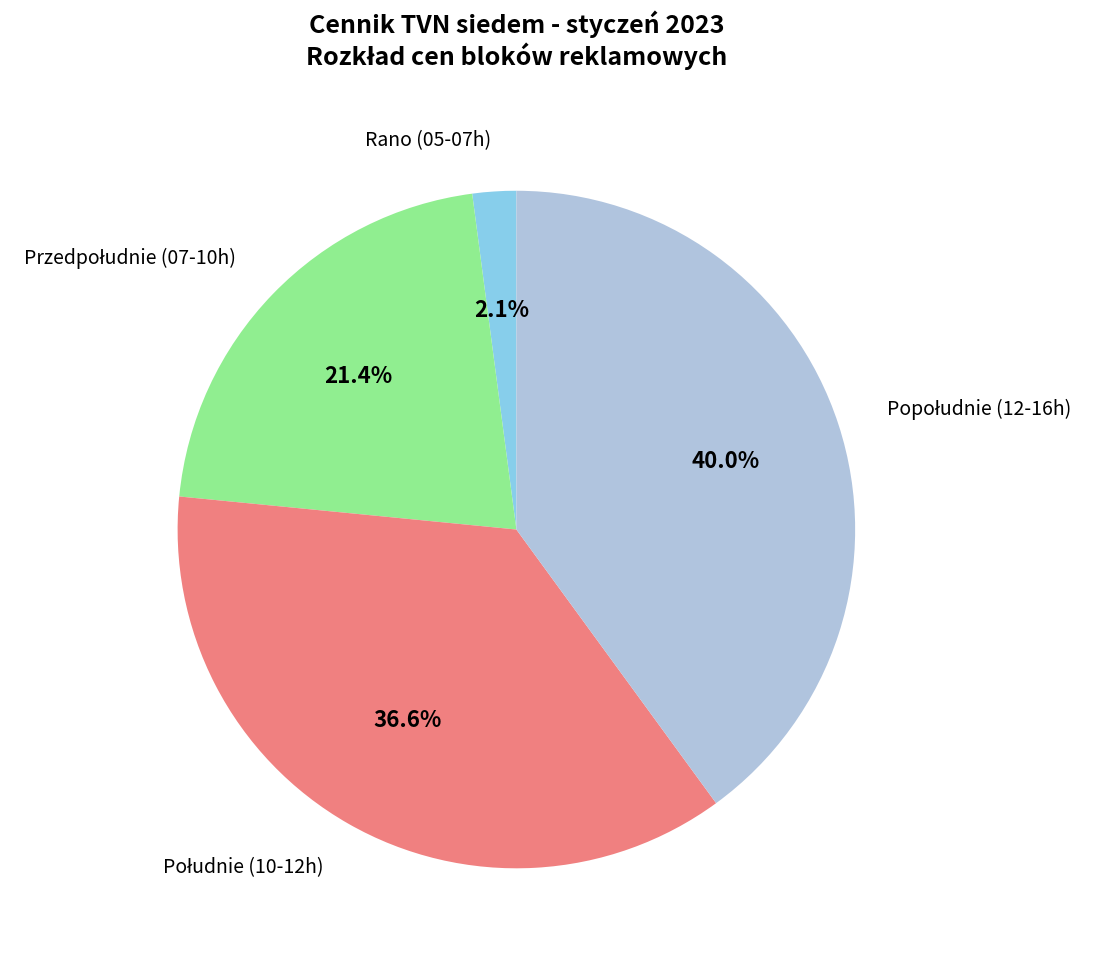

Does any single category account for the majority?

No